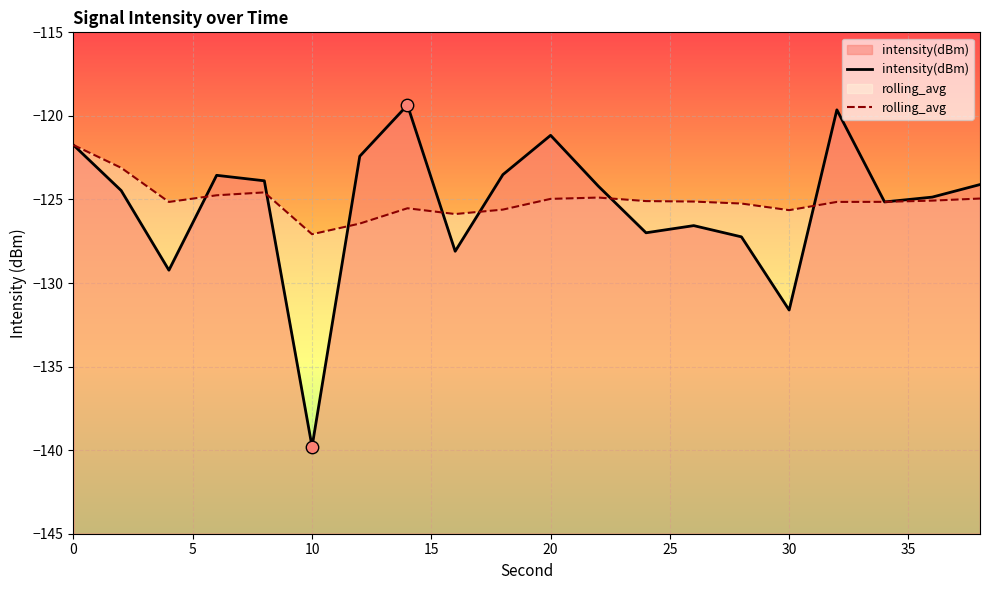

What are all the series names shown in the legend?

intensity(dBm), rolling_avg